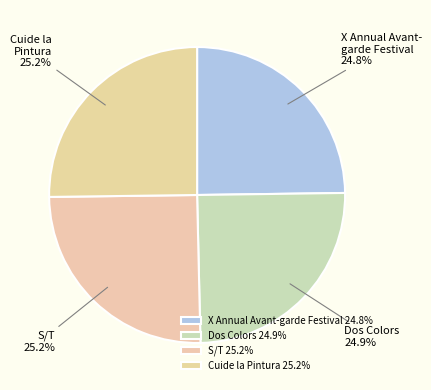

What is the smallest slice in the pie chart?

X Annual Avant-garde Festival